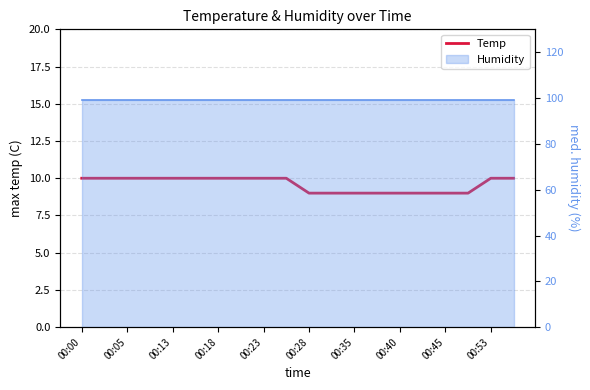

Count the values in the range 9 to 10.

20